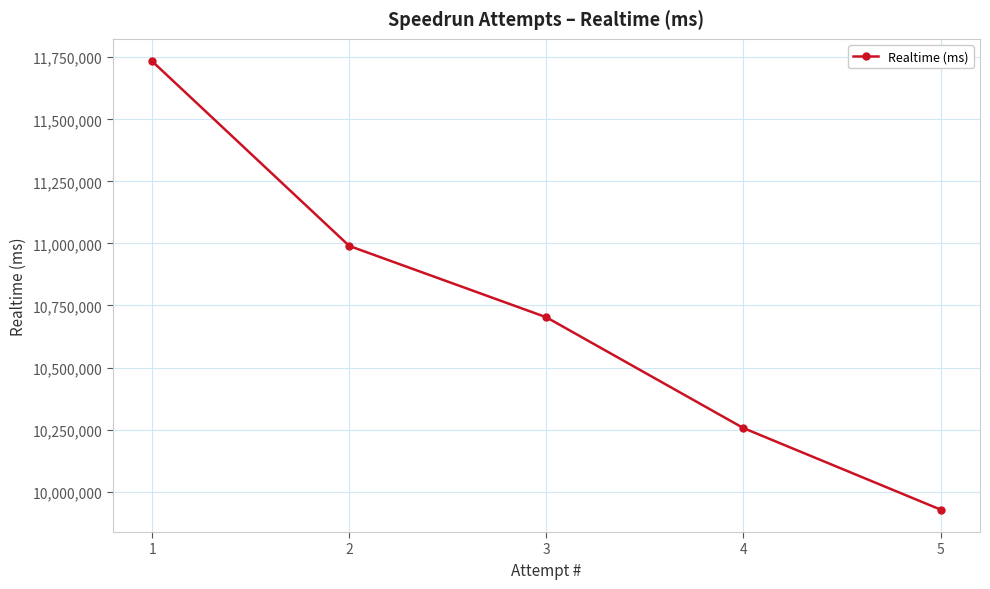

The chart shows a value of 10989883 at 2. True or false?

True